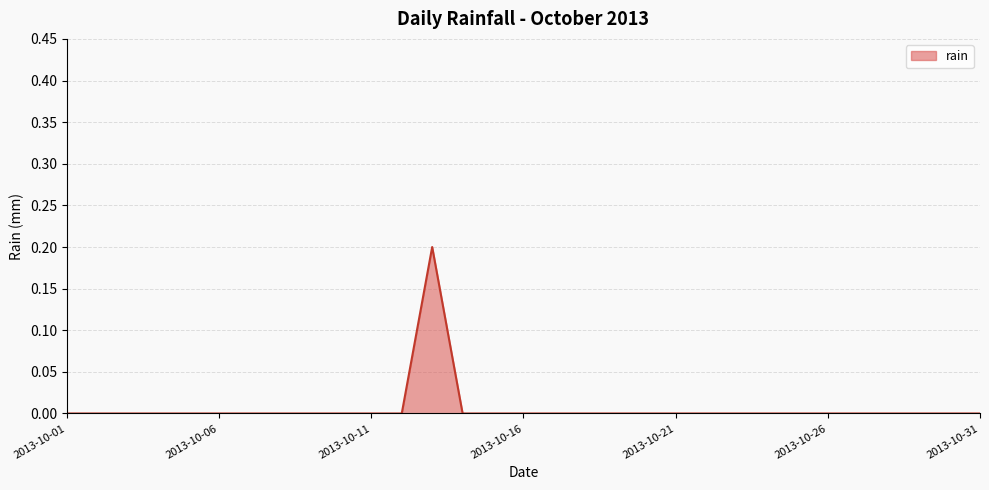

How many lines are shown in the chart?

1